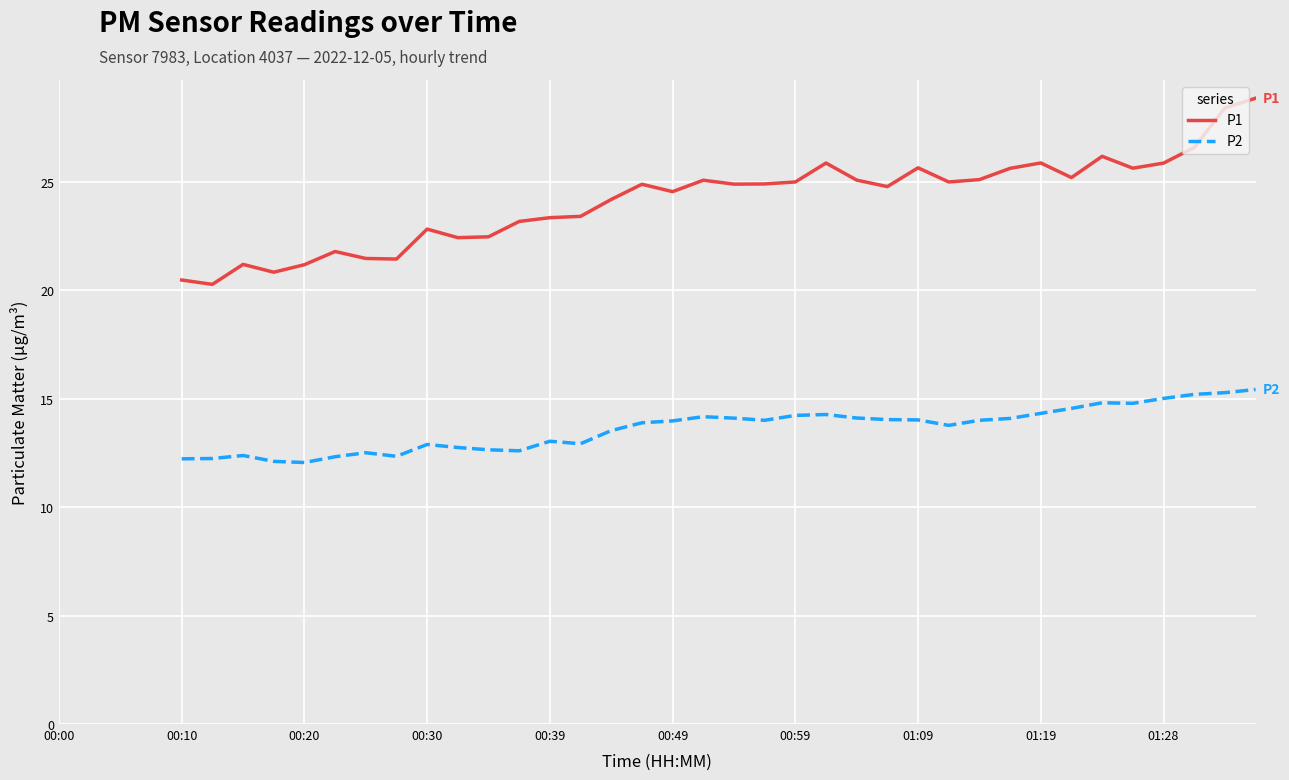

True or false: P2 and P1 cross at least once.

False